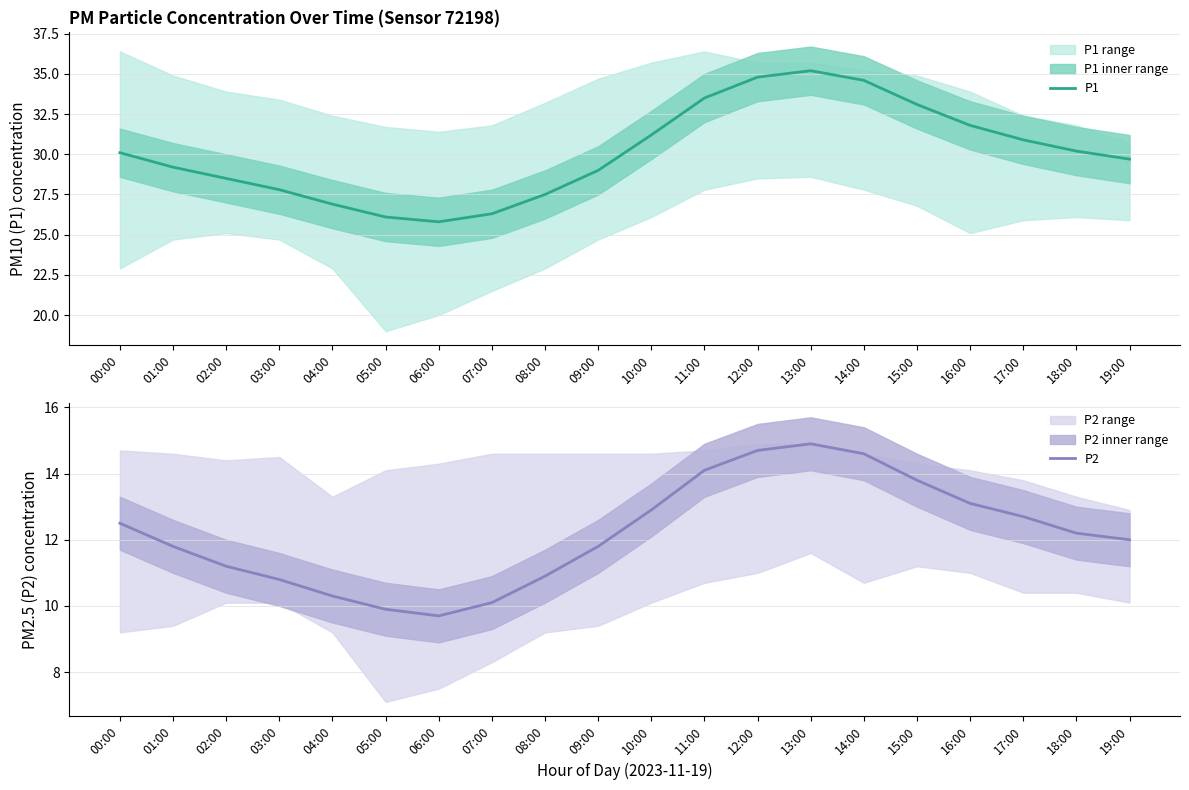

In P2, how many points are higher than both neighbors (excluding endpoints)?

1